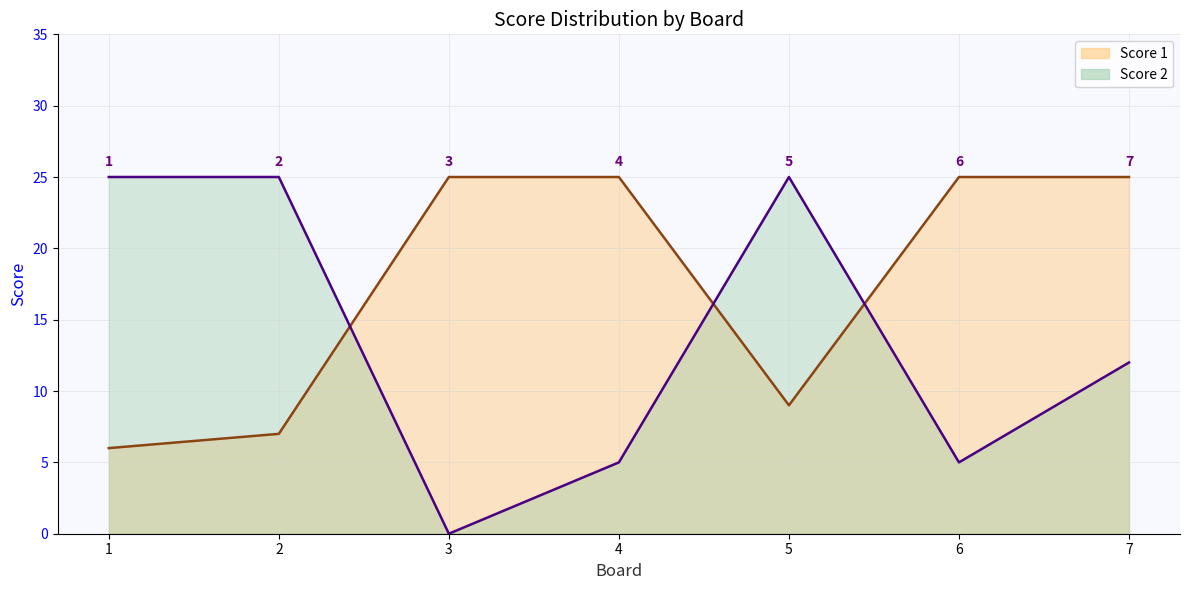

What is the sum of the Score 1 values at 4 and 5?

34